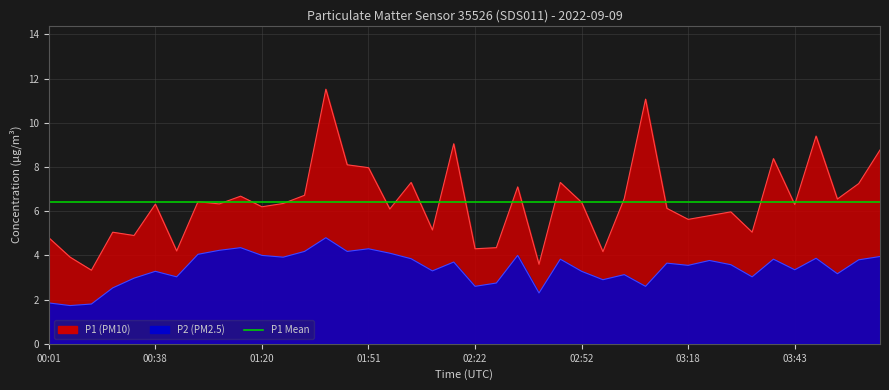

Rank the categories by P2 value from highest to lowest.

01:40, 01:15, 01:51, 01:09, 01:30, 01:45, 01:56, 01:04, 01:20, 02:32, 04:03, 01:25, 03:48, 02:06, 02:42, 03:38, 03:58, 03:23, 02:17, 03:13, 03:28, 03:18, 03:43, 02:12, 00:38, 02:52, 03:53, 03:03, 00:59, 03:33, 00:33, 02:58, 02:27, 02:22, 03:08, 00:28, 02:37, 00:01, 00:23, 00:18